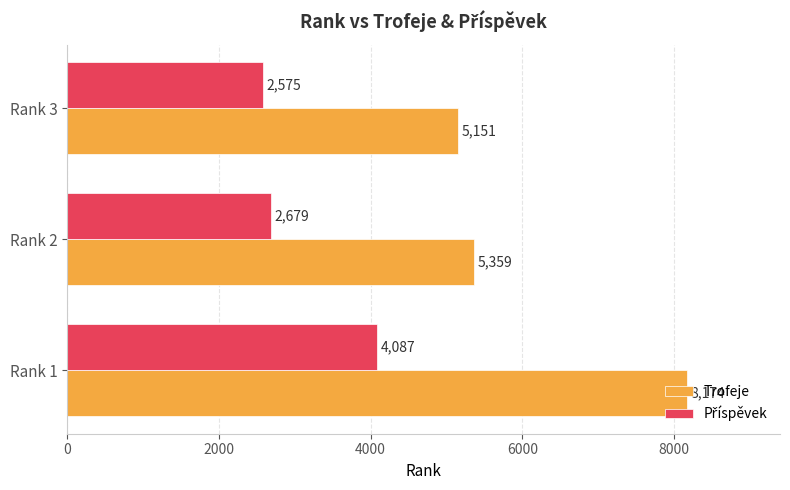

Which series changed the most between Rank 1 and Rank 2?

Trofeje